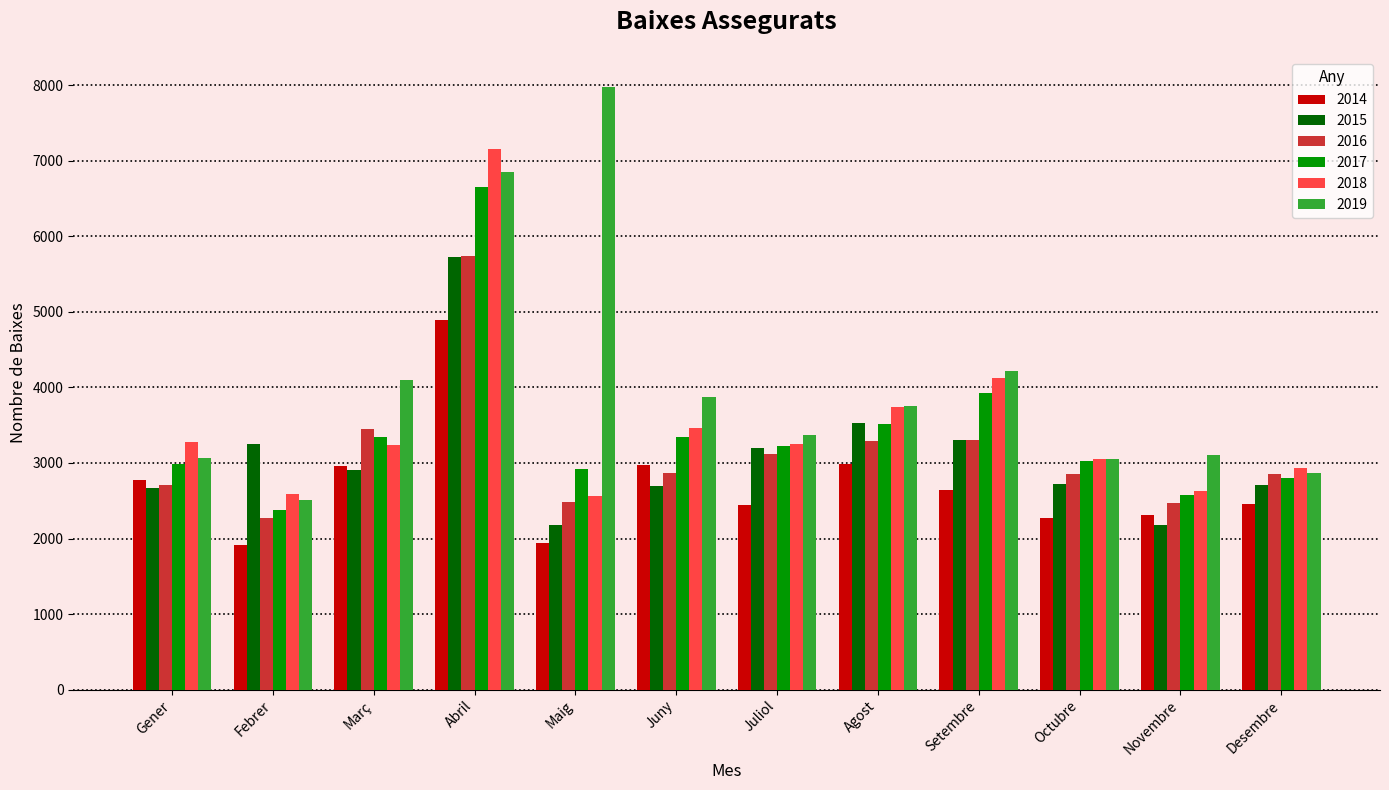

What is the difference between the maximum and second lowest values in the 2014 series?

2951